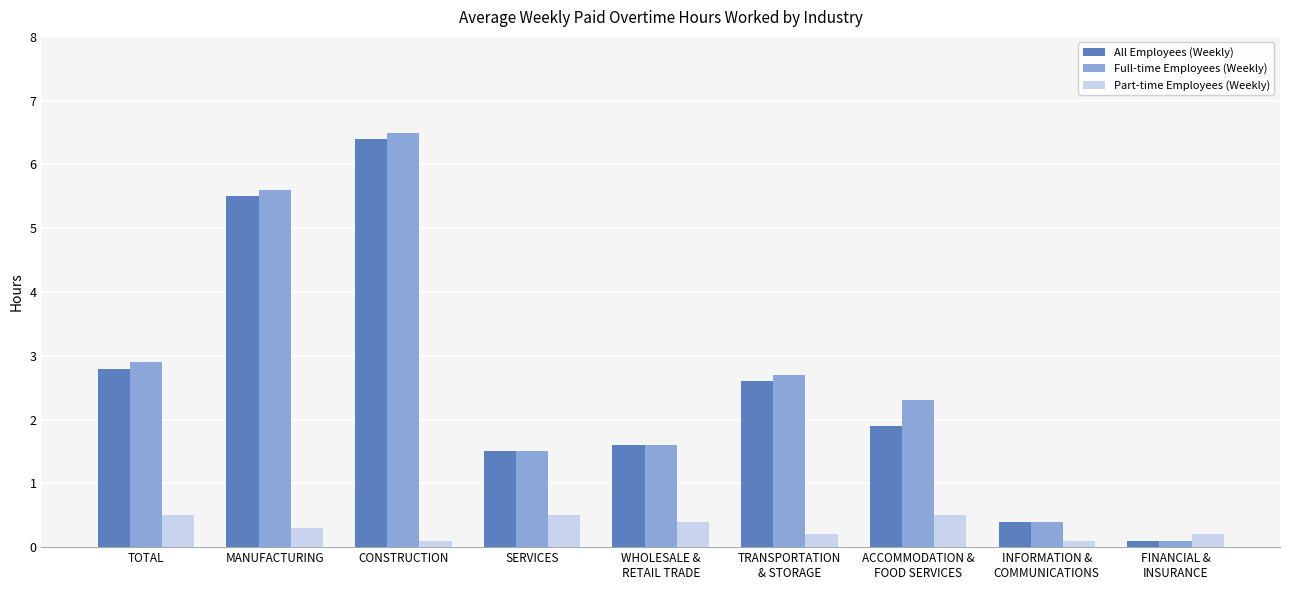

What is the sum of all Part-time Employees (Weekly) values?

2.8